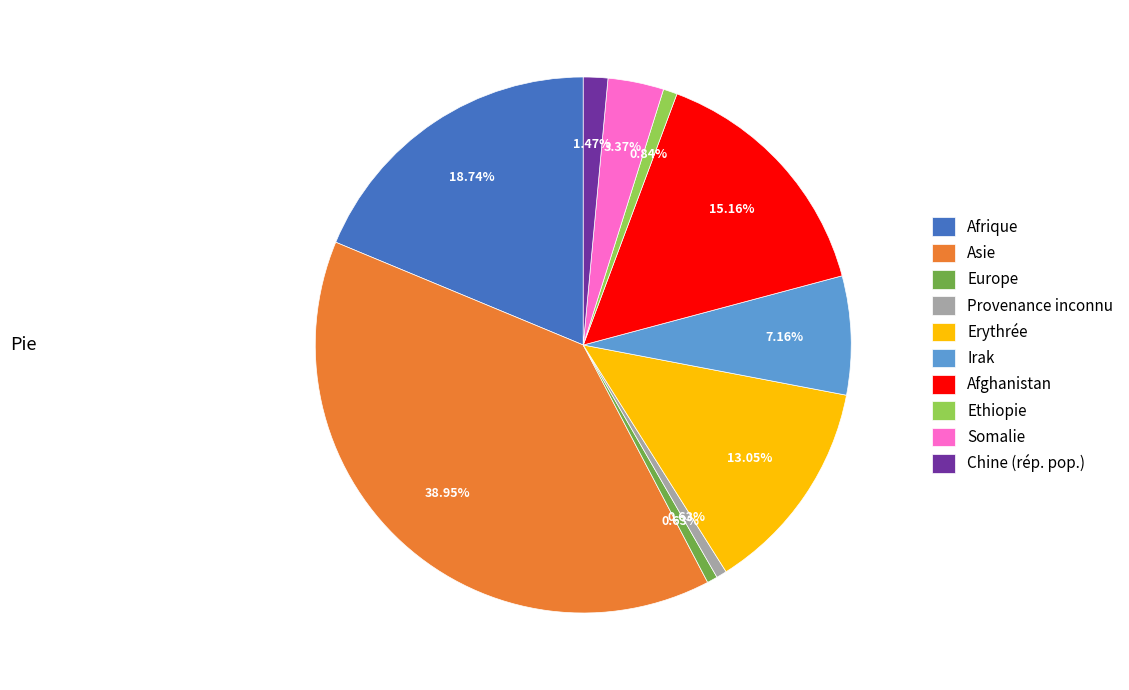

Which slice is the largest?

Asie